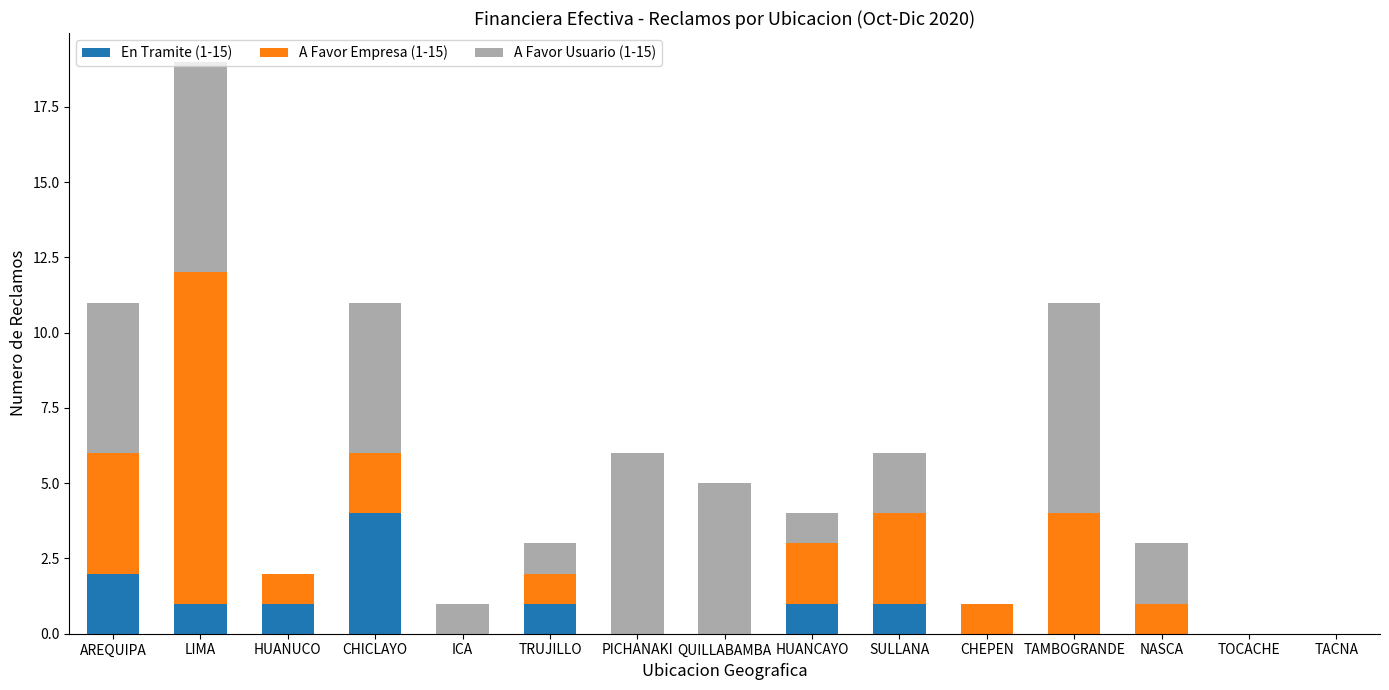

True or false: En Tramite (1-15) has a value of 4 at CHICLAYO.

True